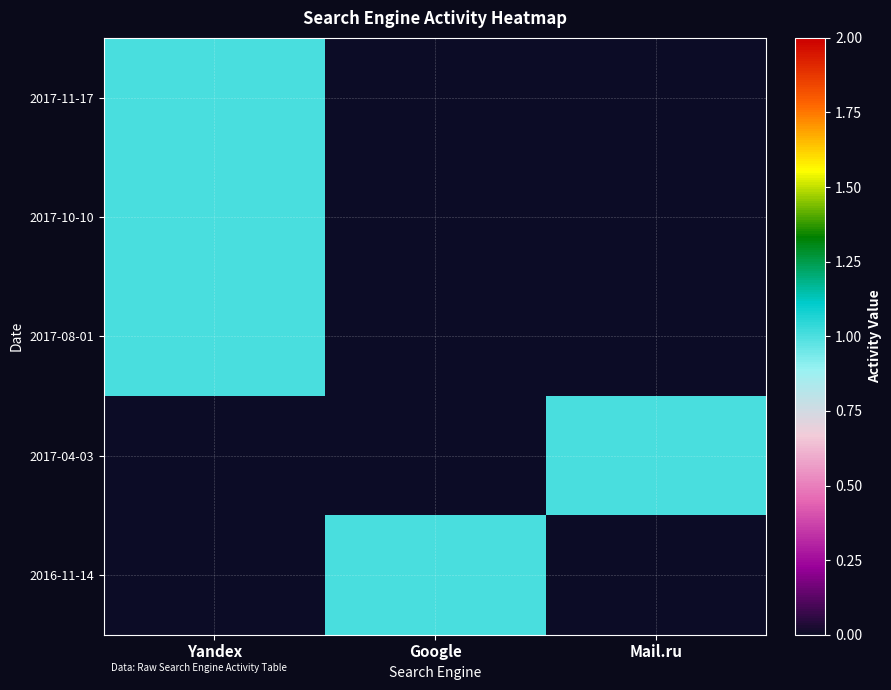

Which series has the largest total across all categories?

2017-11-17